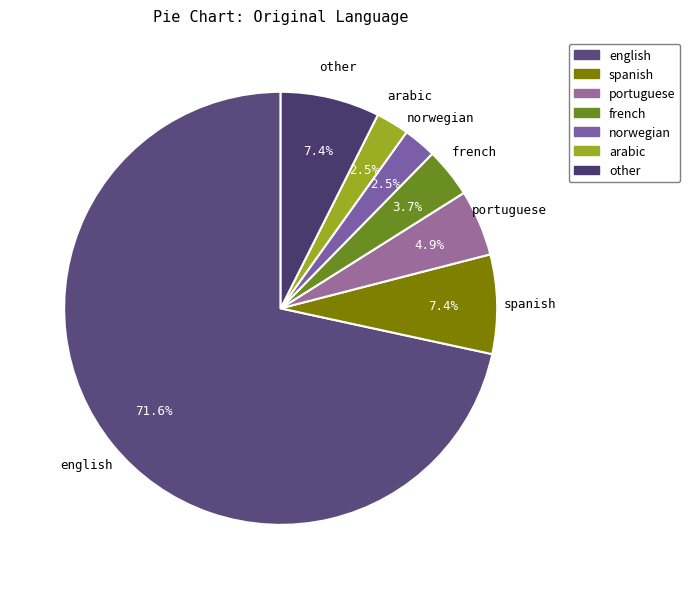

What is the ratio of the value at other to the value at french?

2.0